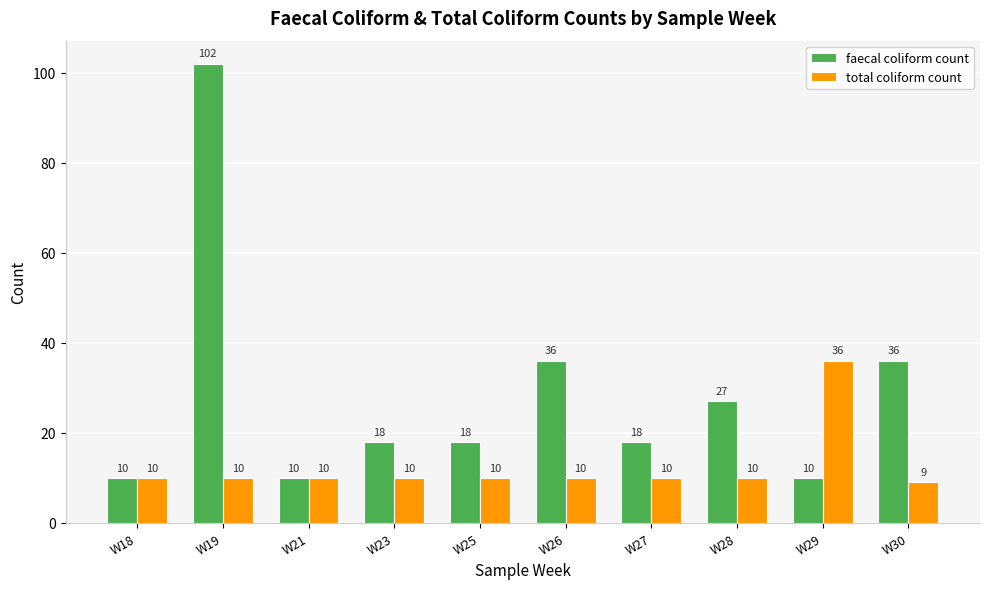

What are all the series names shown in the legend?

faecal coliform count, total coliform count